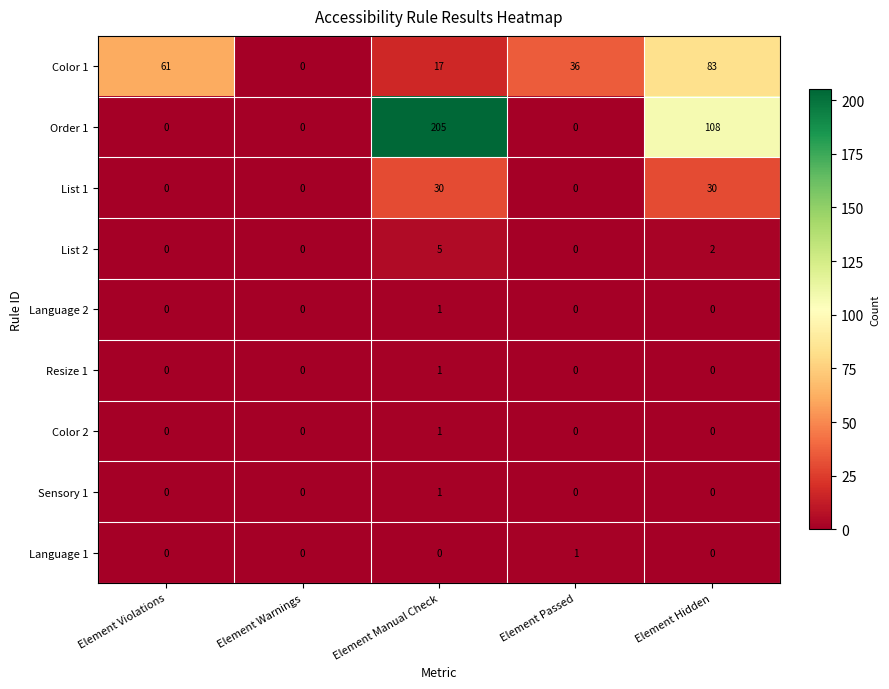

What is the greatest value displayed?

205